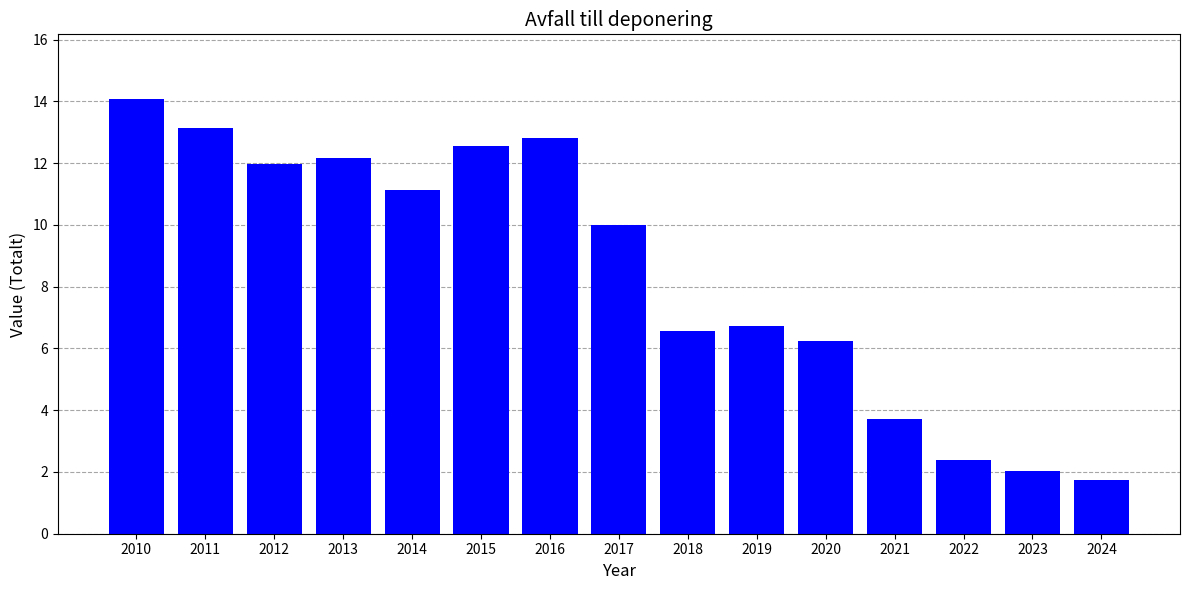

At which category does the chart reach its minimum across all series?

2024